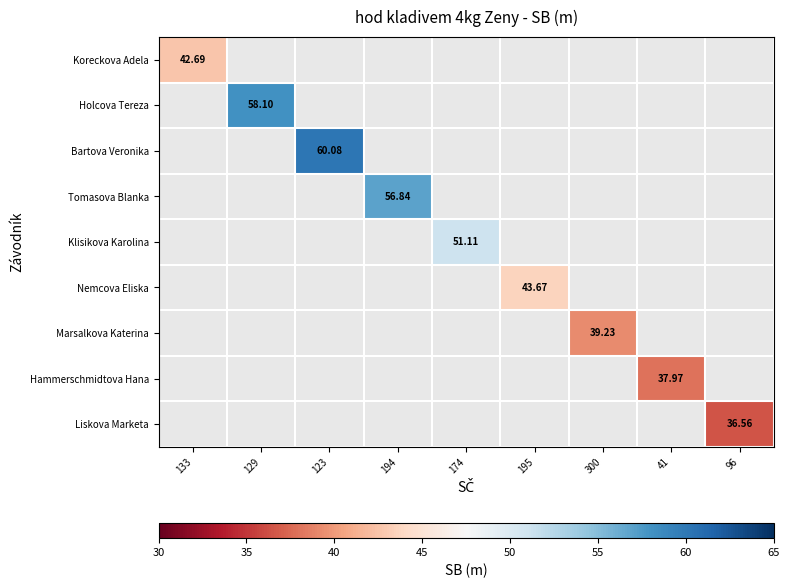

How many values in Bartova Veronika are above zero?

1